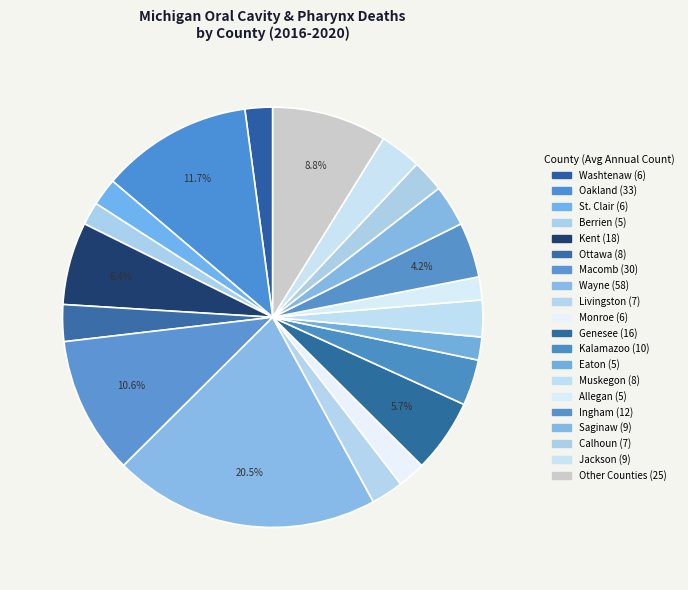

How many segments does this pie chart have?

20